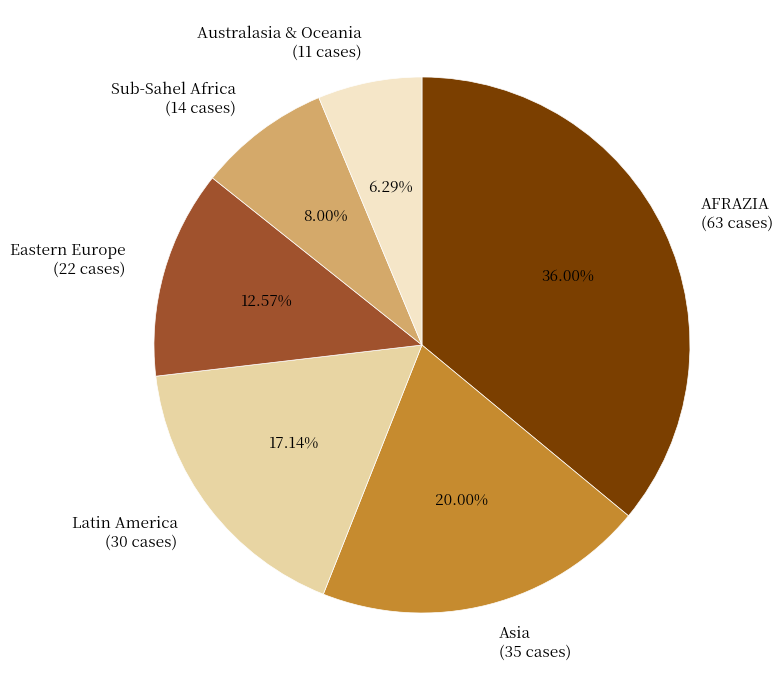

True or false: Eastern Europe accounts for 1% of the total.

False